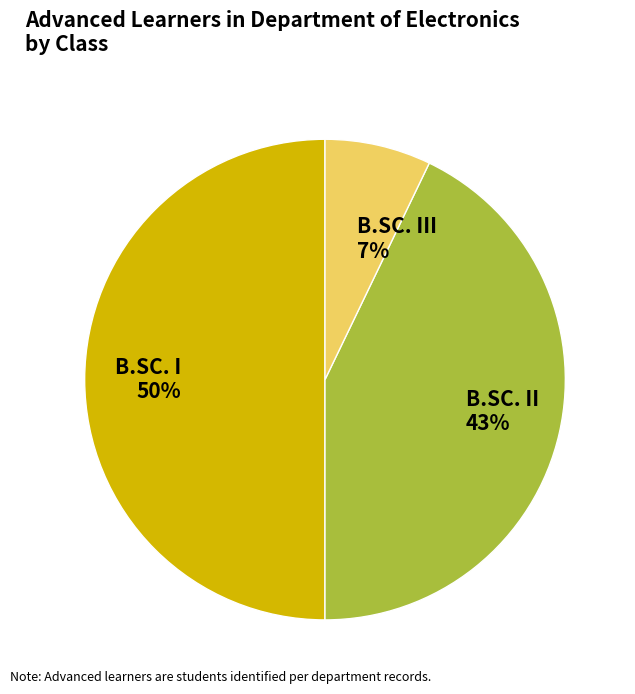

How many slices are in this pie chart?

3